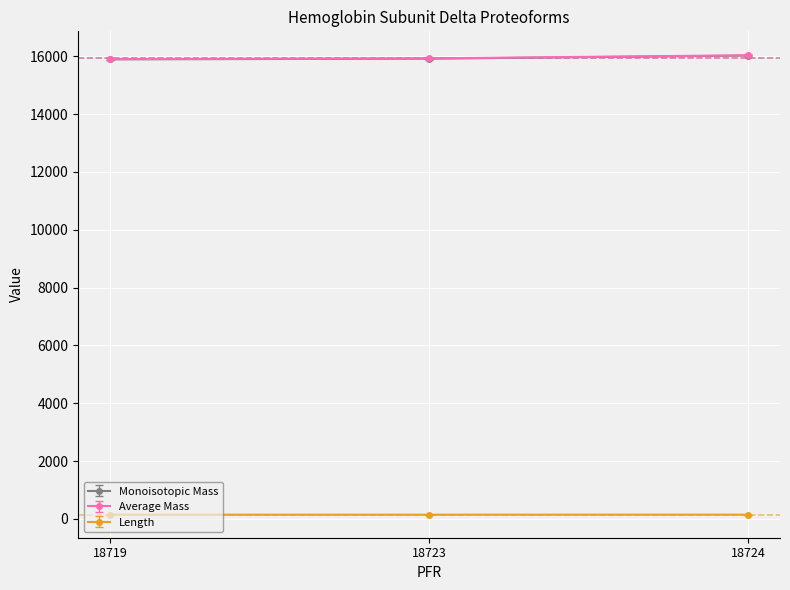

What is the sum of the Monoisotopic Mass values at 18719 and 18724?

31911.6